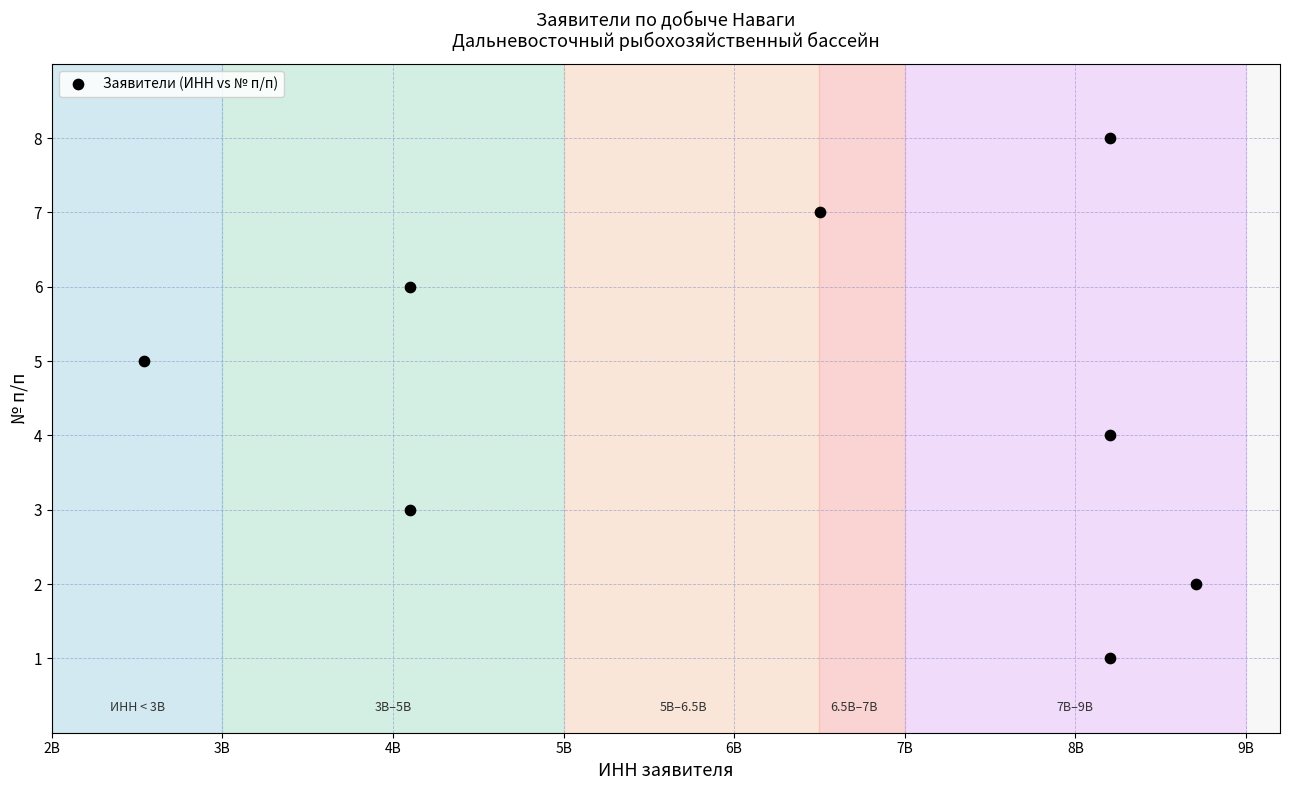

What is the average X value?

6319830776